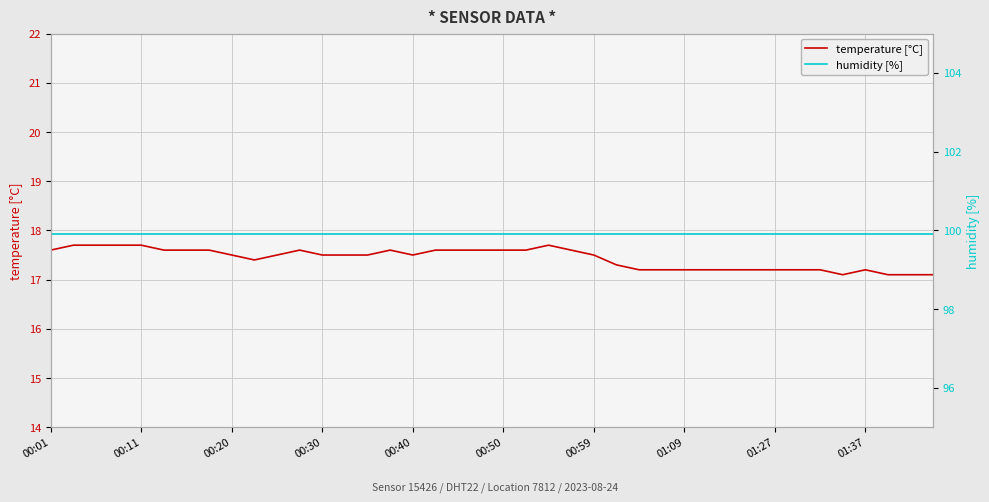

What is the average value of the temperature [°C] series?

17.4